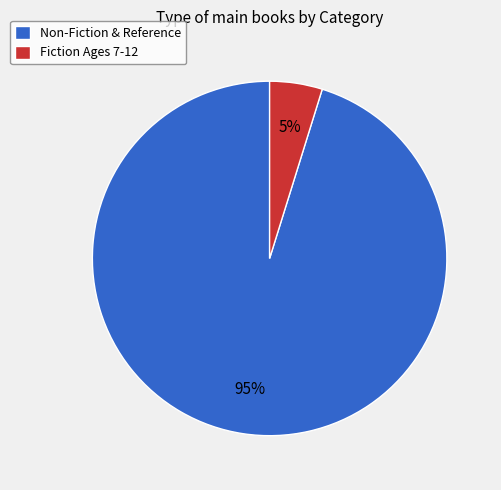

To the nearest percent, what portion does Non-Fiction & Reference represent?

95%